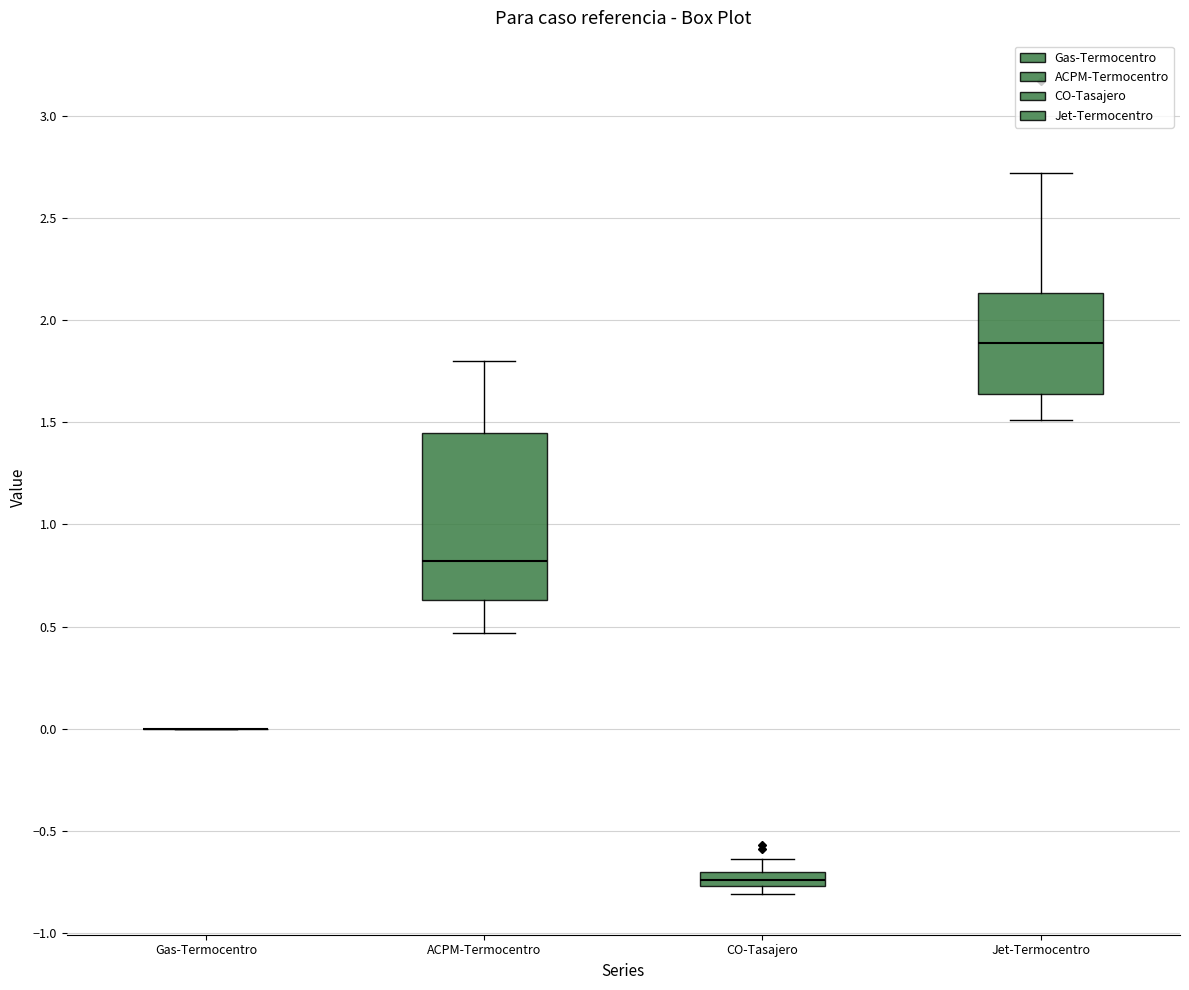

Where does the upper whisker of the box for CO-Tasajero end on the y-axis? The values are not printed on the chart, so give them approximately, as read against the axis.

-0.65